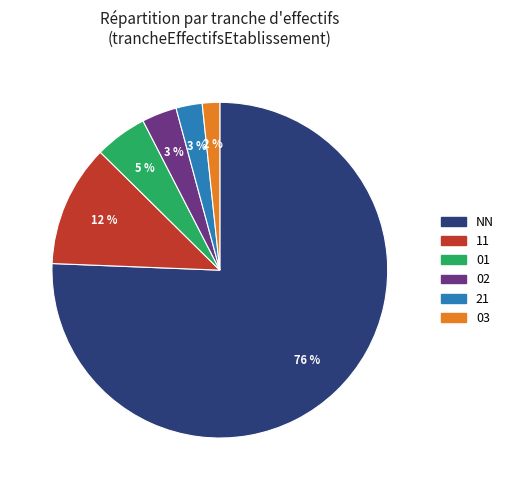

To the nearest percent, what is the combined percentage of 01 and 11?

17%